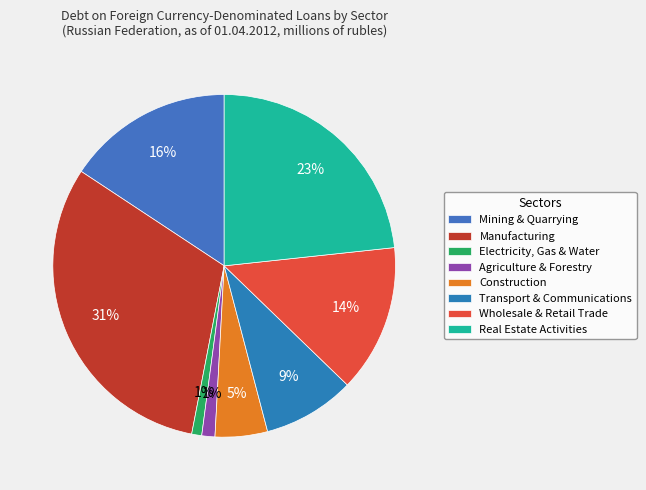

Is there any slice that represents more than half of the pie?

No